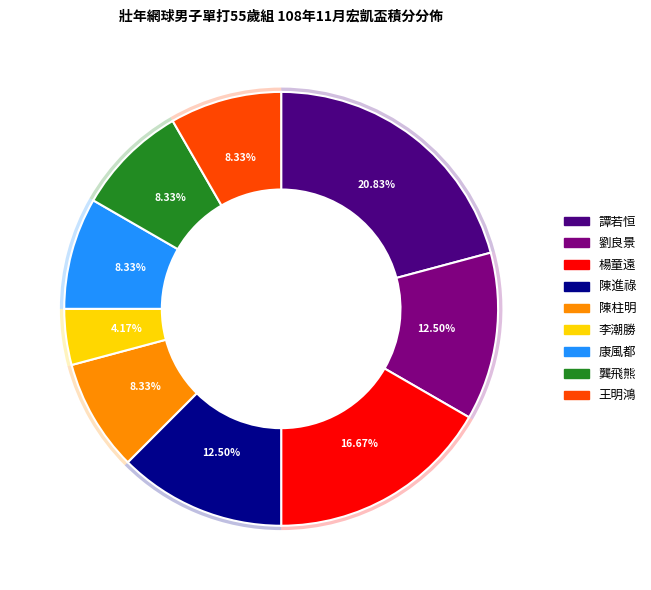

Between 劉良景 and 李潮勝, which is larger?

劉良景